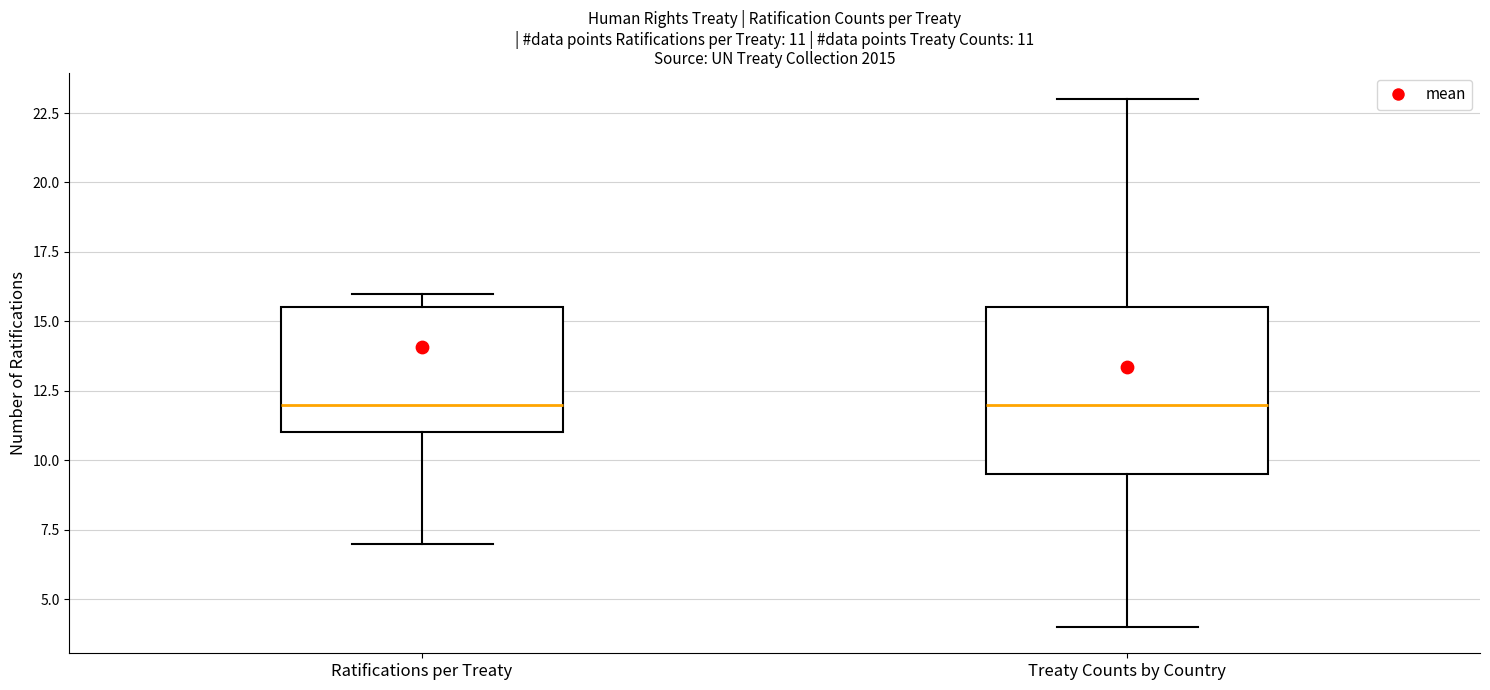

Which box is the tallest, from its lower edge to its upper edge?

Treaty Counts by Country